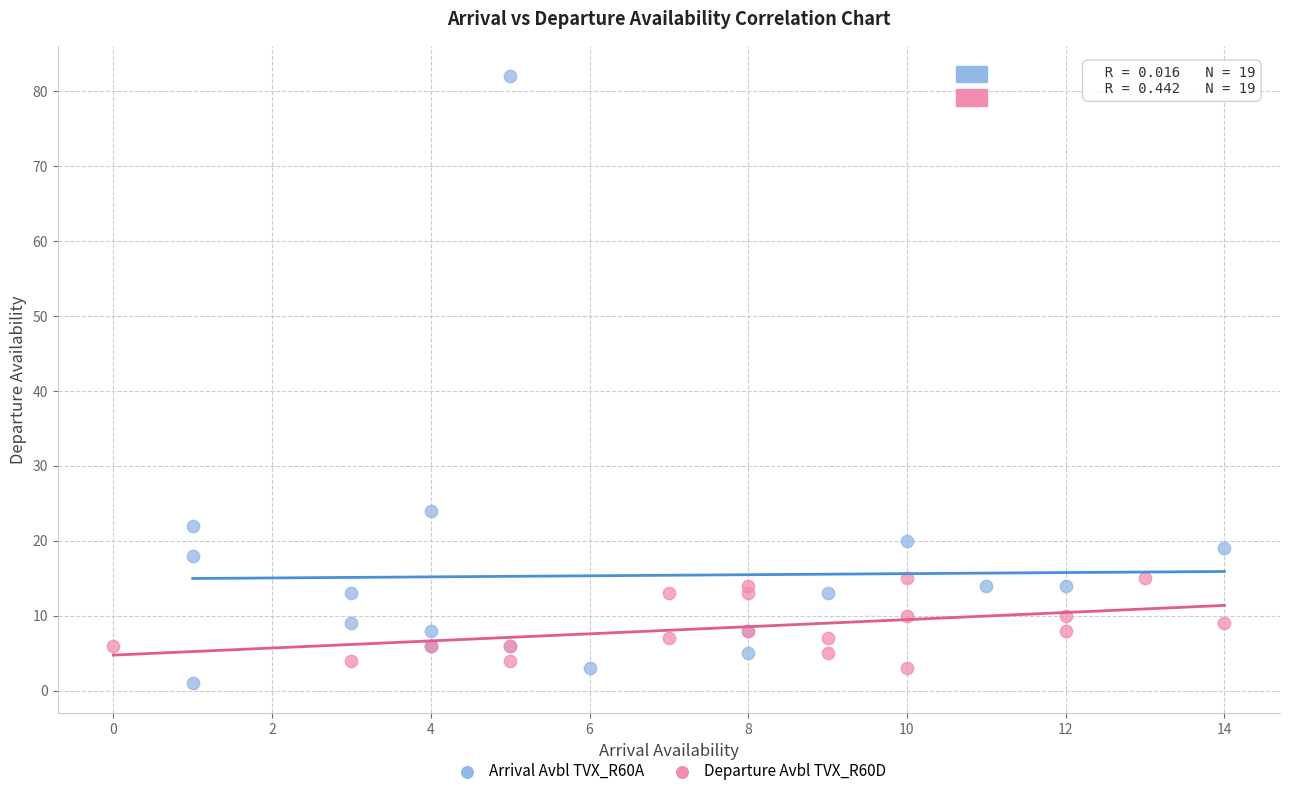

Which series has the largest Y range (max minus min)?

Arrival Avbl TVX_R60A